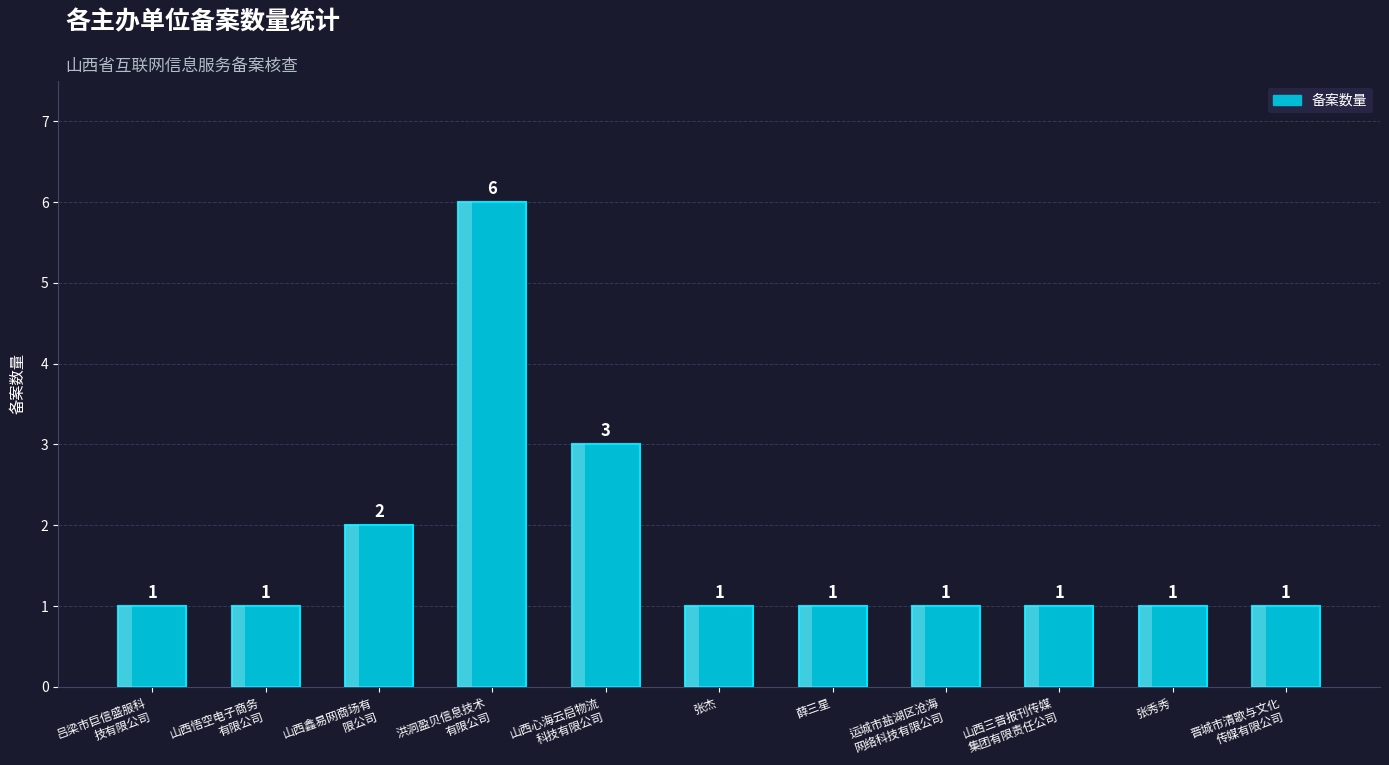

What is the smallest value displayed?

1